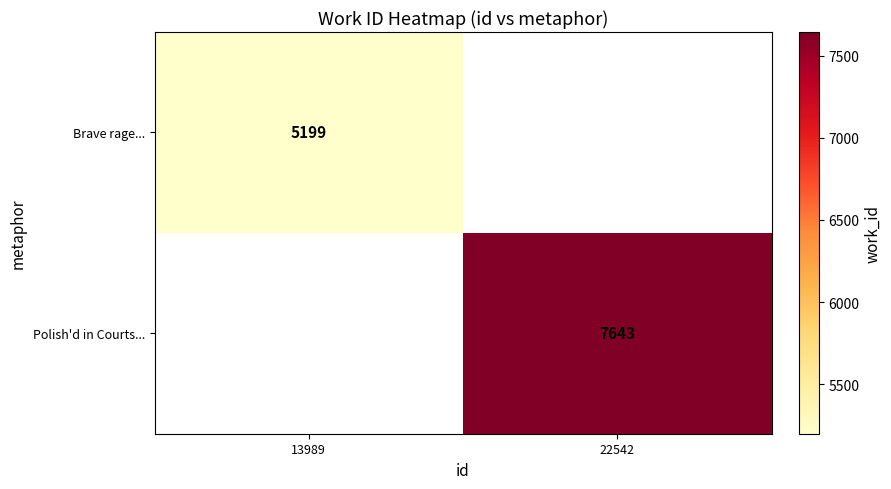

Which has a higher value, 13989 or 22542?

22542